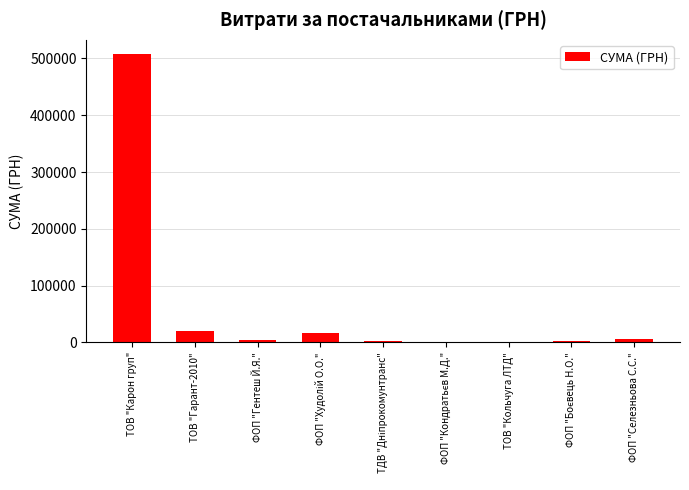

At which label is the value closest to 253985?

ТОВ "Гарант-2010"